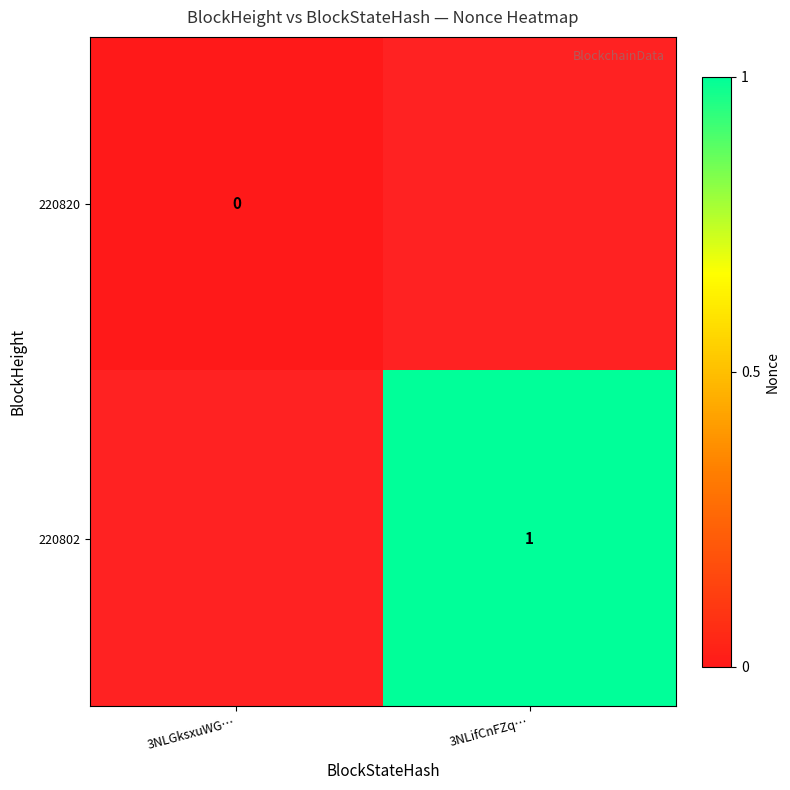

The 220802 series shows 1 at 3NLifCnFZq…. True or false?

True